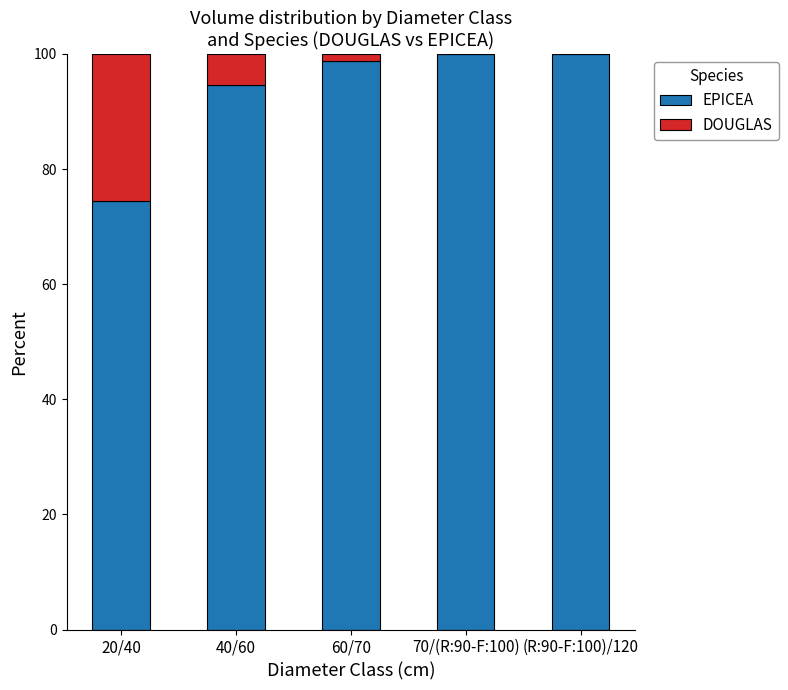

At which label does EPICEA first exceed 98?

60/70